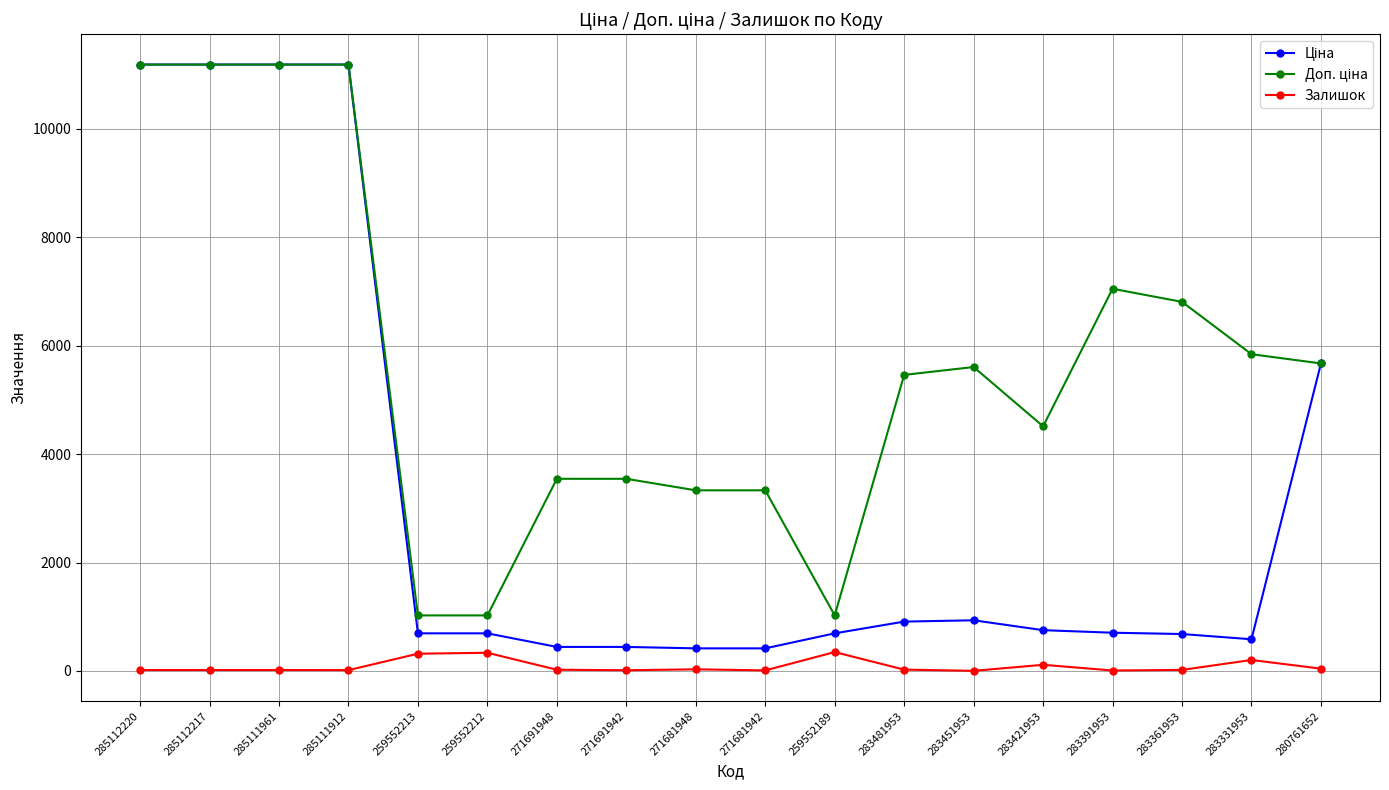

How many categories are shown in the chart?

18